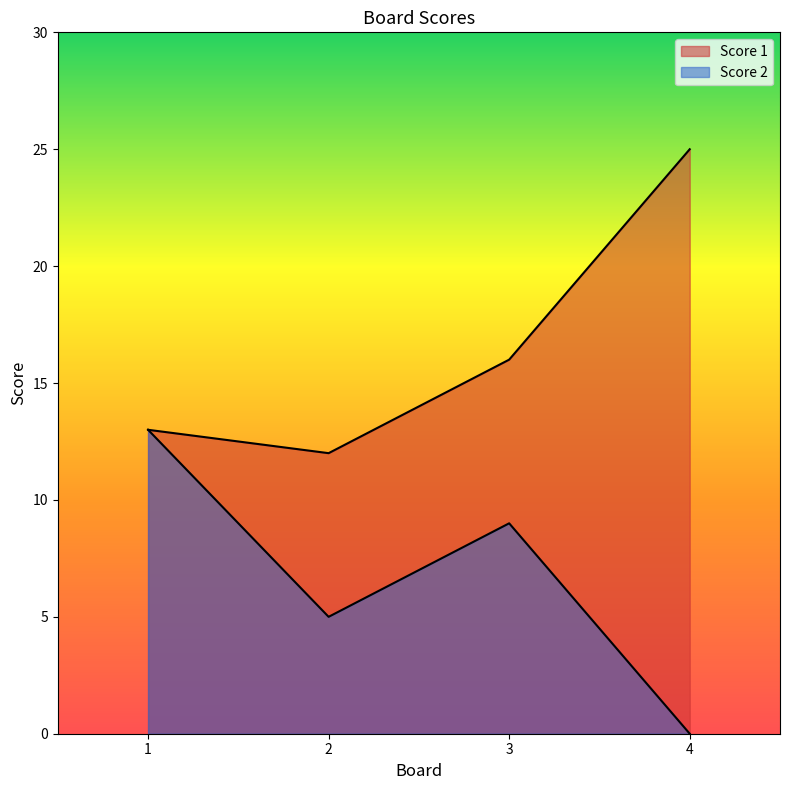

Is the value of Score 1 at 4 greater than the value of Score 2 at 3?

Yes